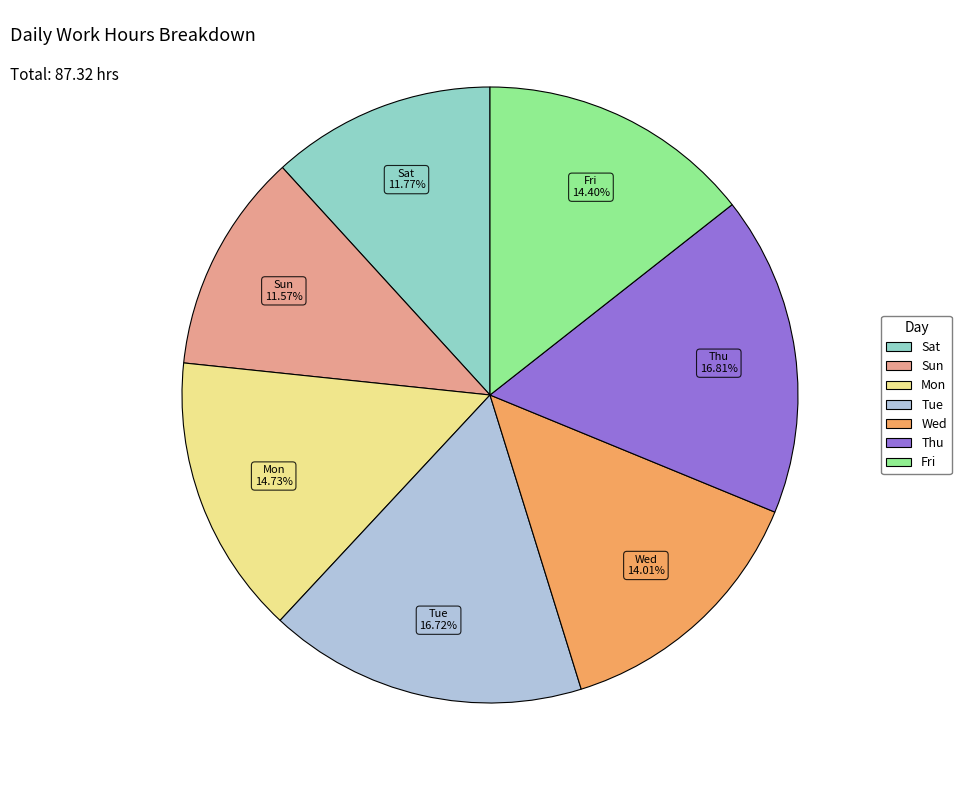

Is the sum of Wed and Sun greater than half?

No